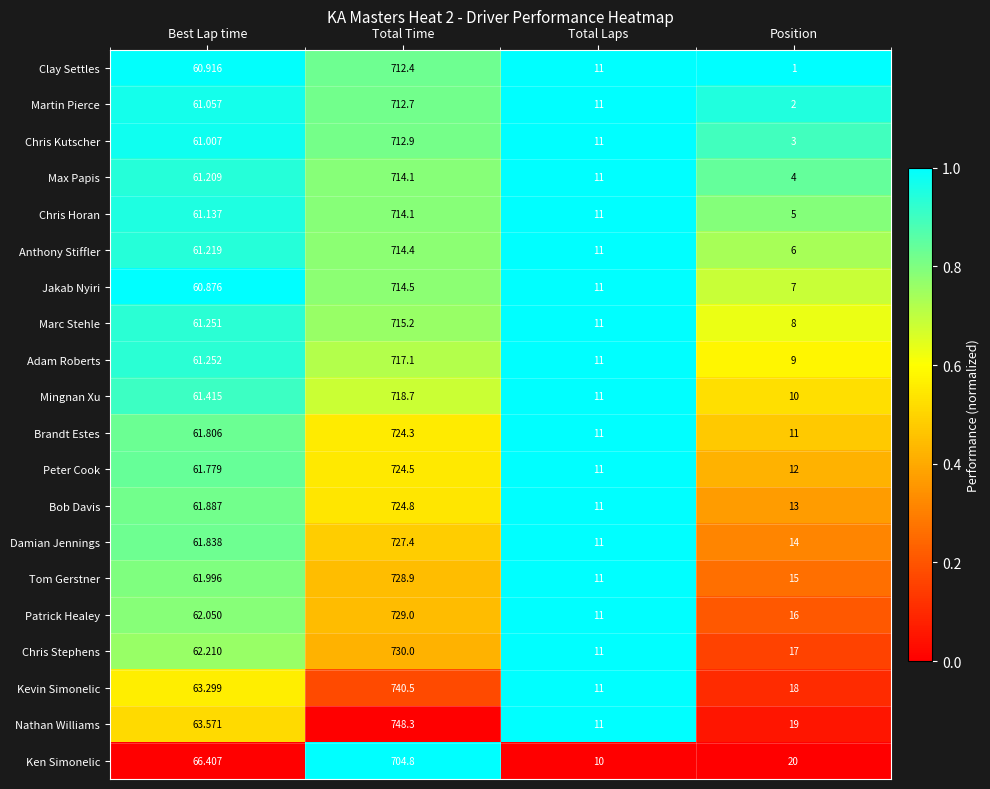

Which series changed the most between Total Time and Position?

Nathan Williams